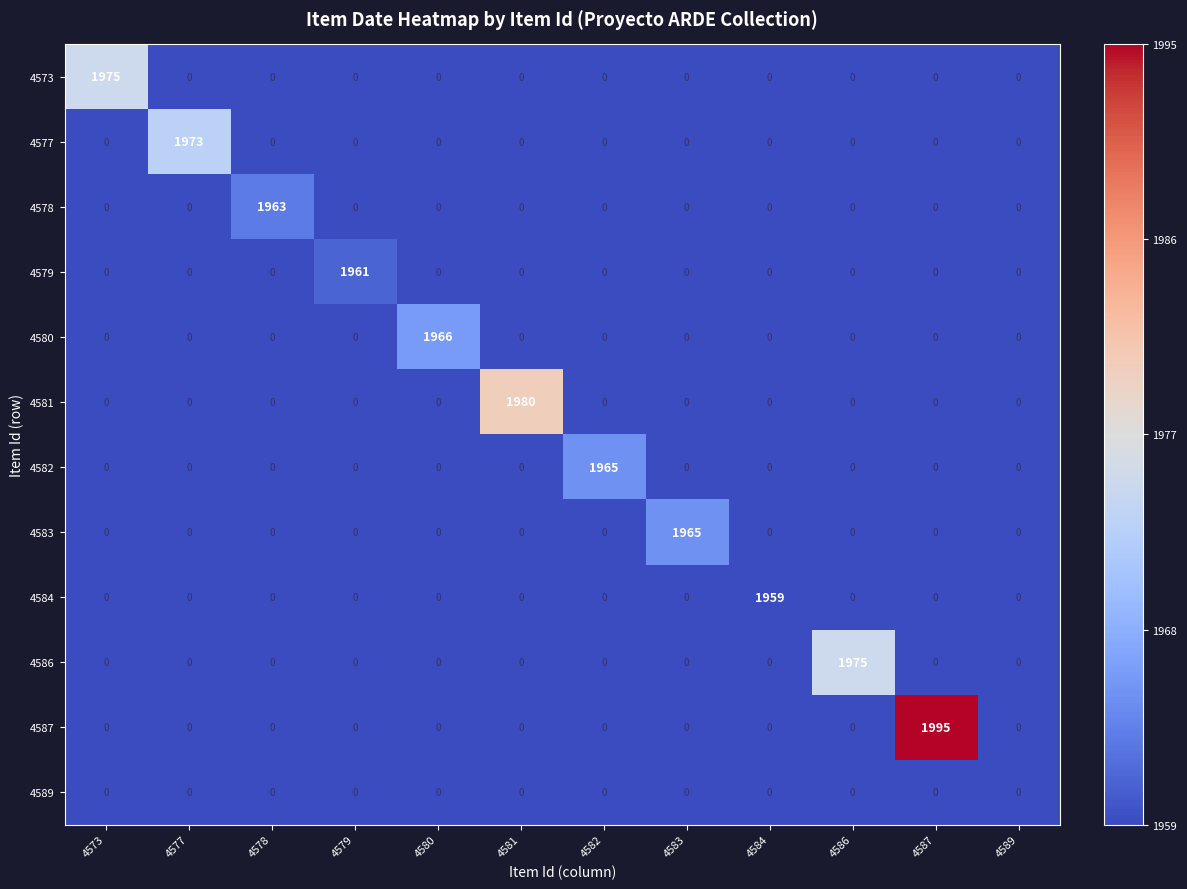

What is the greatest value displayed?

1995